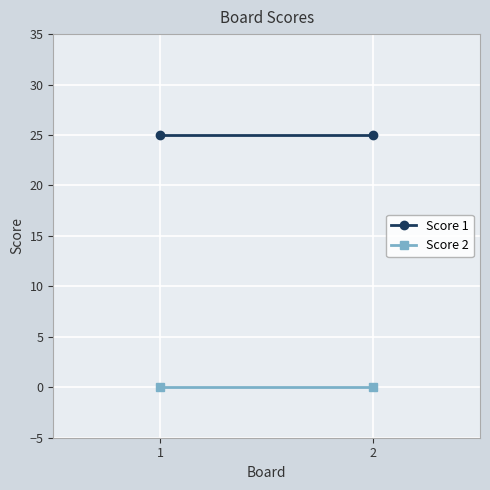

Is the value of Score 2 at 2 greater than the value of Score 1 at 1?

No